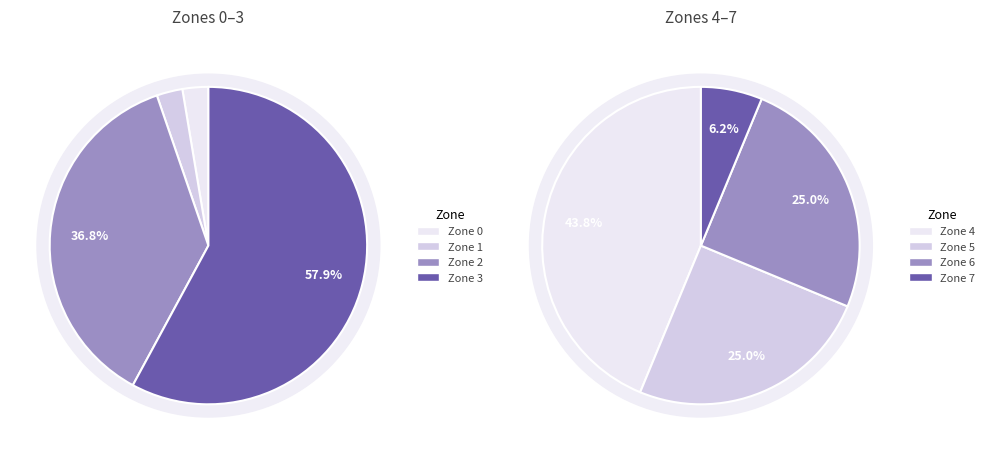

How many segments does this pie chart have?

8